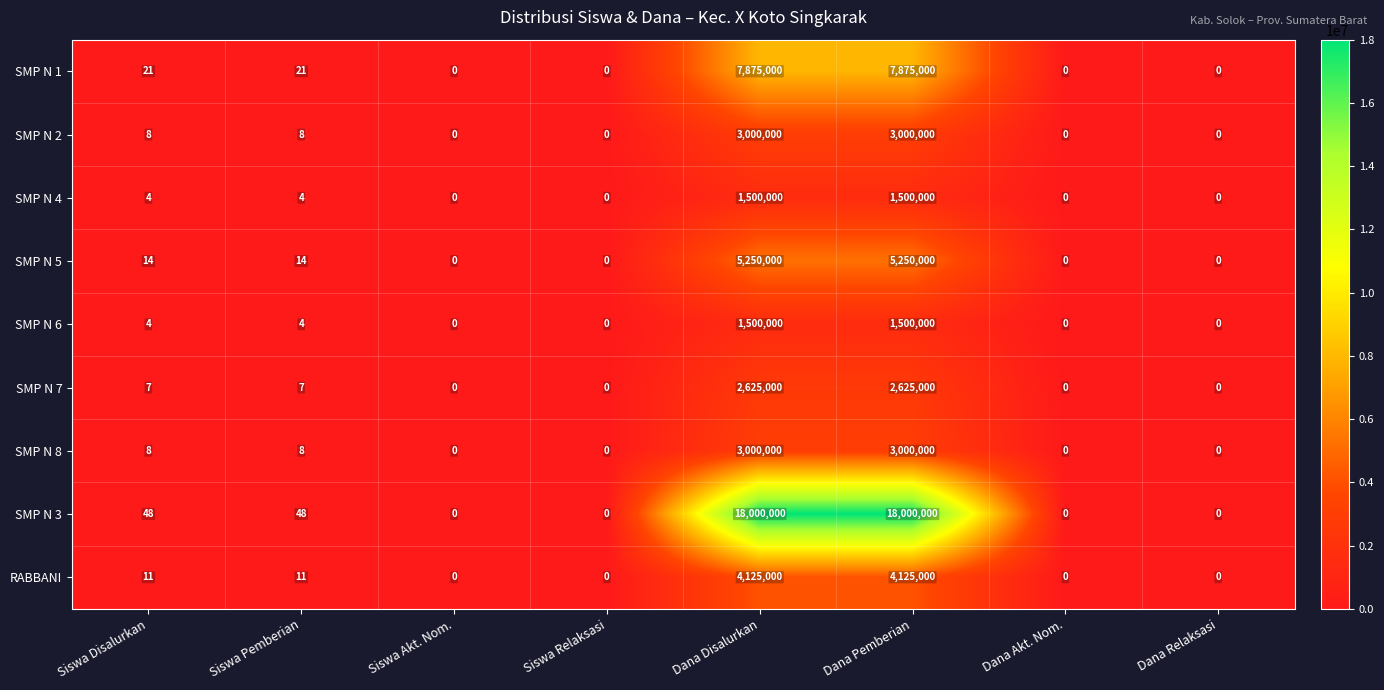

The value of SMP N 5 at Dana Akt. Nom. is -2844709. True or false?

False